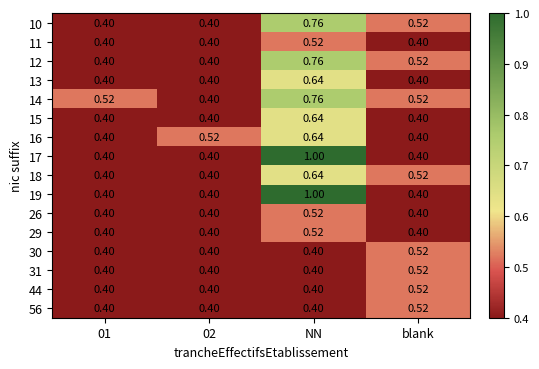

At which category is the sum across all series the highest?

NN